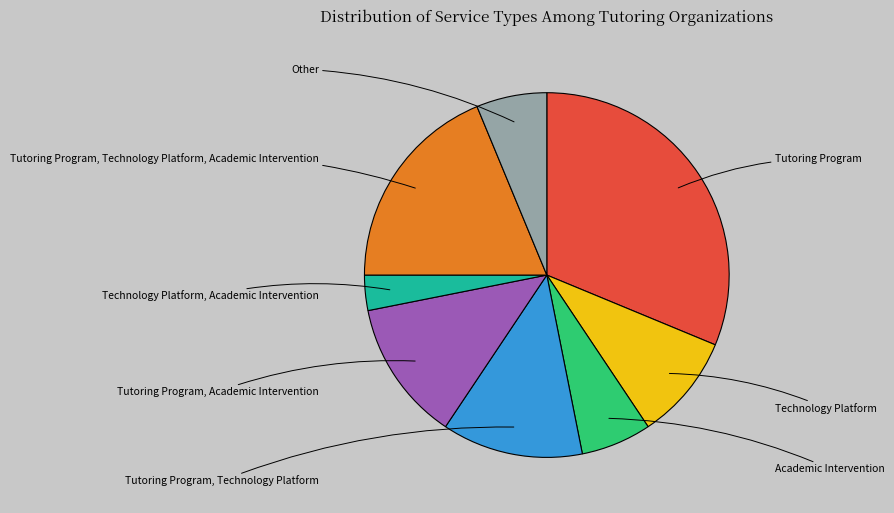

Does any single category account for the majority?

No